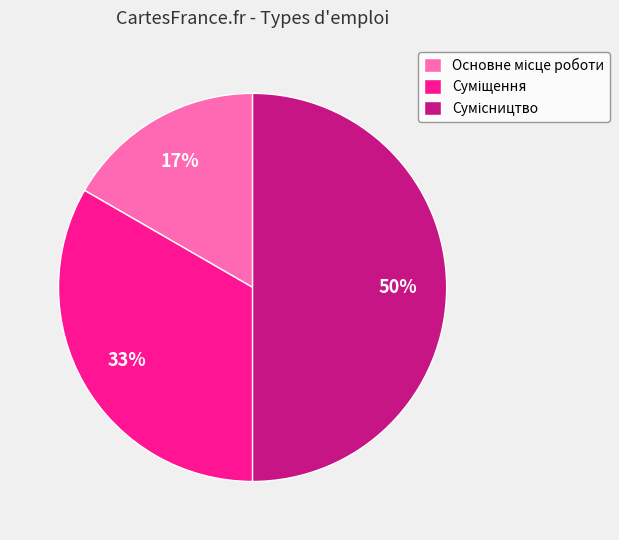

To the nearest percent, what is the average slice percentage?

33%